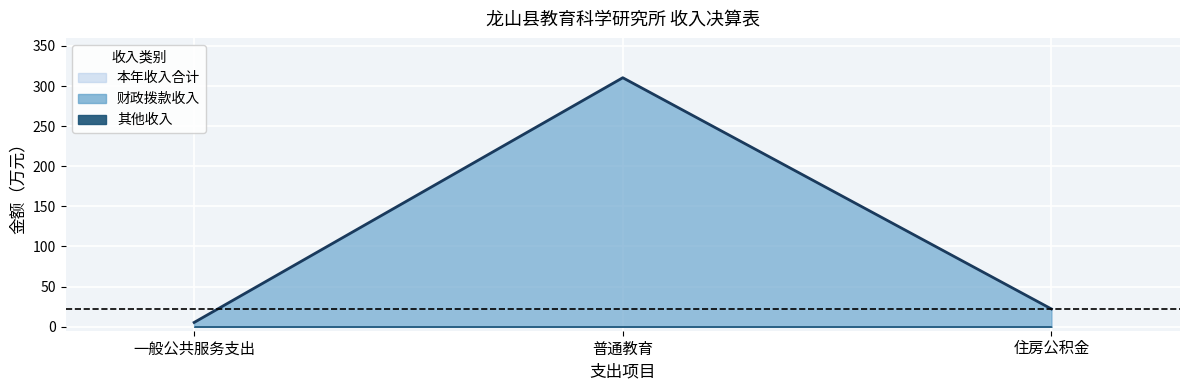

What is the total value across all series at 住房公积金?

44.3